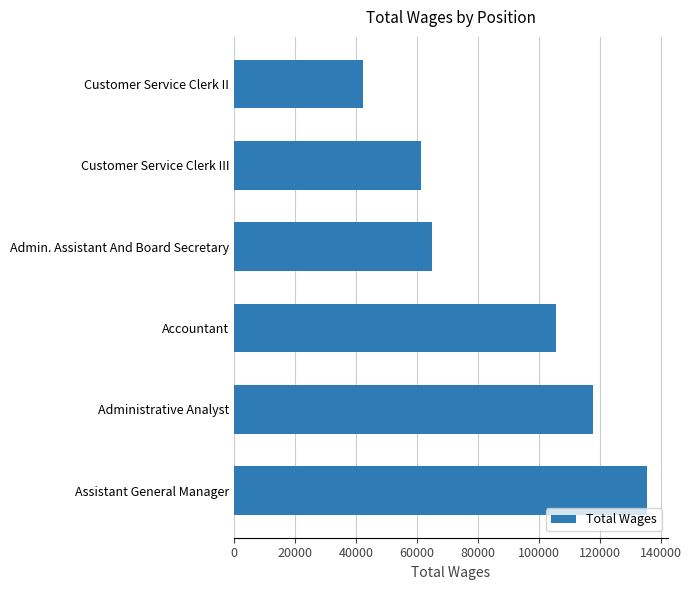

What is the difference between the second highest and second lowest values?

56671